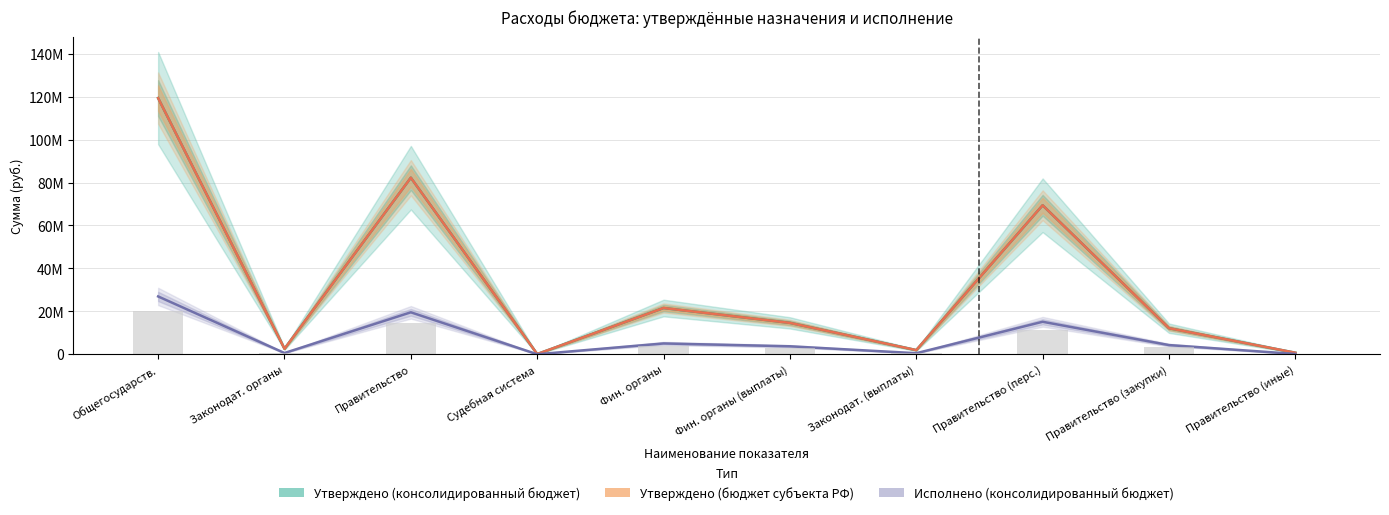

How many data points in Утверждено (бюджет субъекта РФ) are less than 14621000?

5